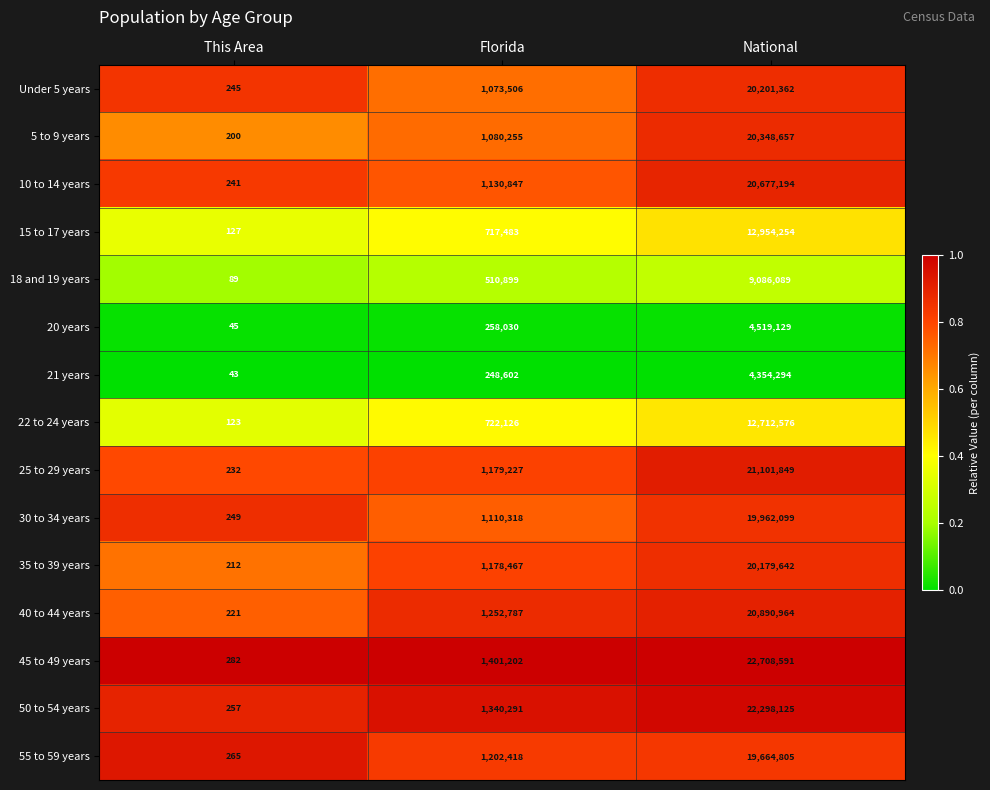

Is it true that 5 to 9 years equals 28336826 at National?

False